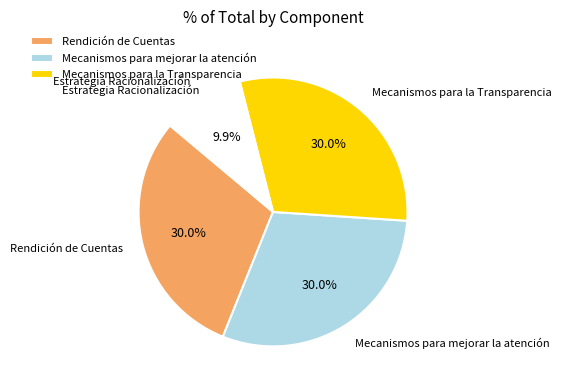

Is there a majority slice in this chart?

No